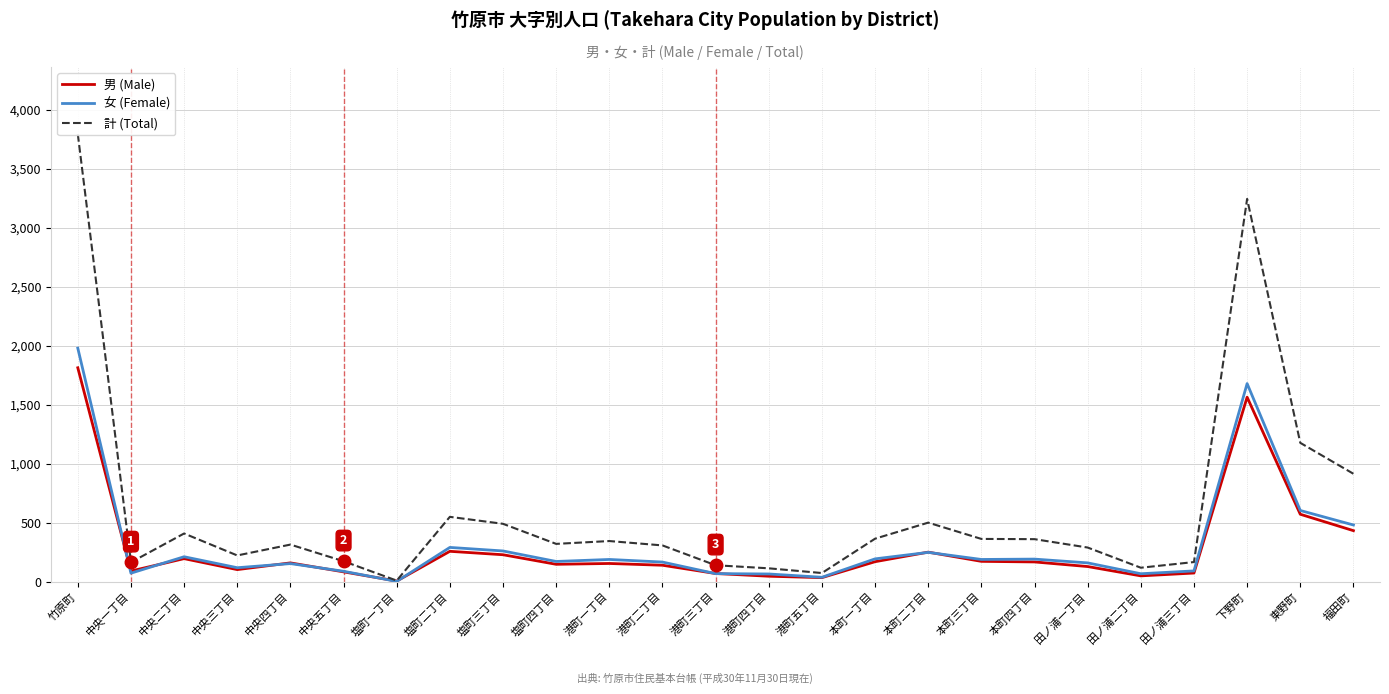

Which series has the largest total across all categories?

計 (Total)